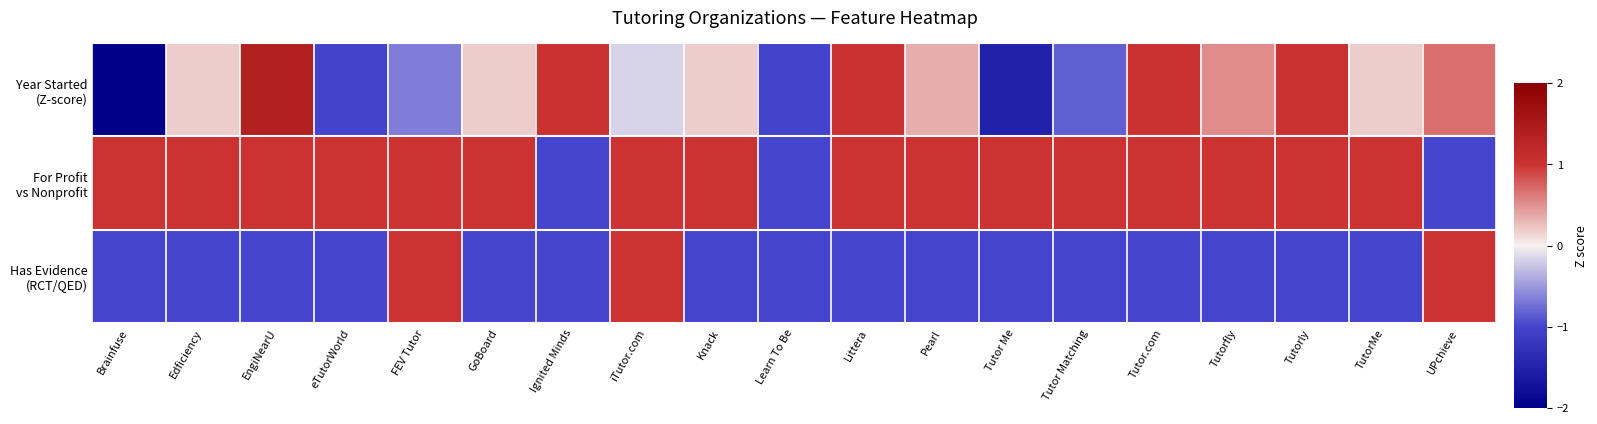

Which series has the largest total across all categories?

For Profit vs Nonprofit